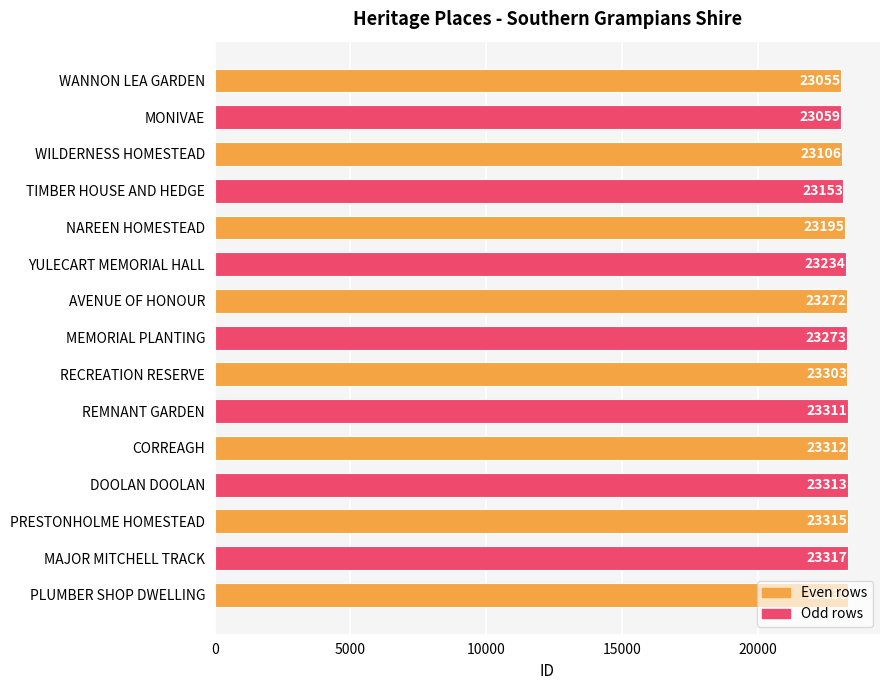

What is the difference between the maximum and second lowest values?

276